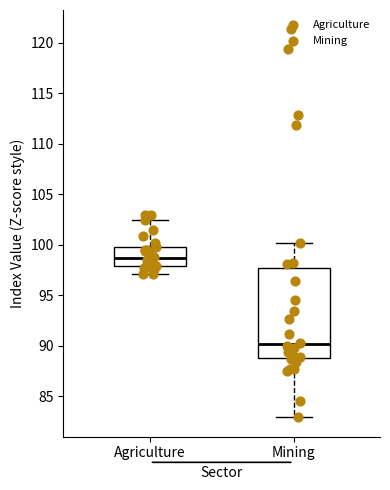

Comparing the boxes themselves (not the whiskers), which one is the tallest?

Mining